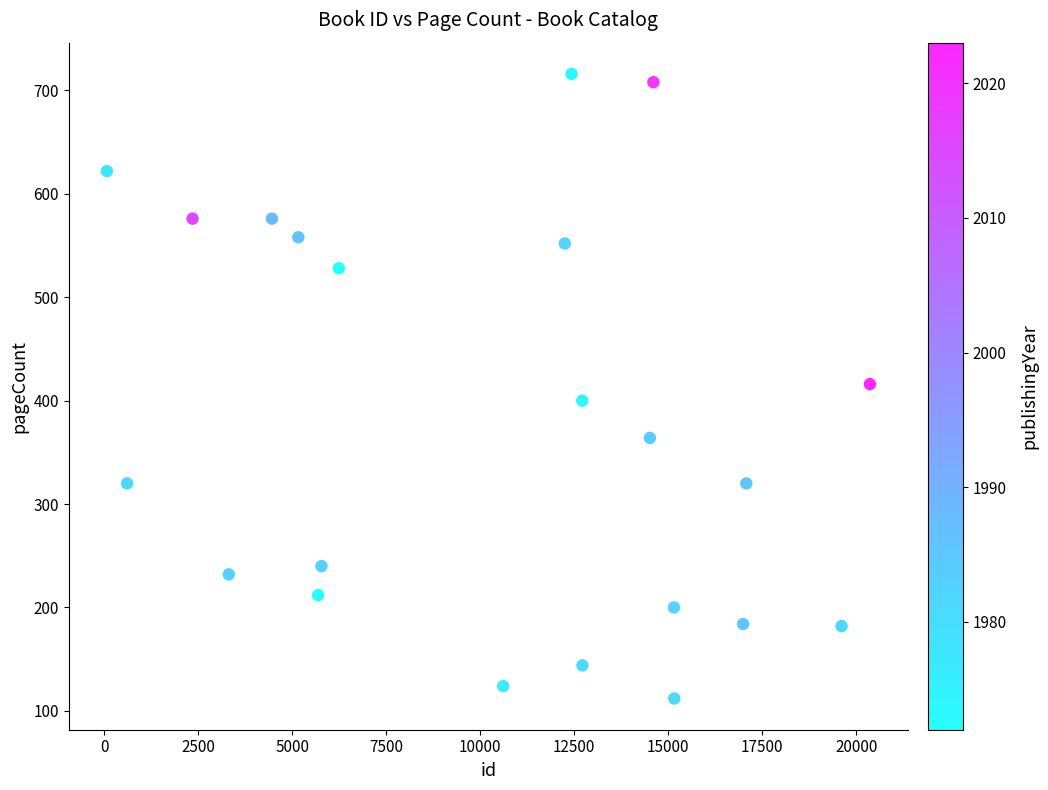

What is the range of X values (max minus min)?

20291